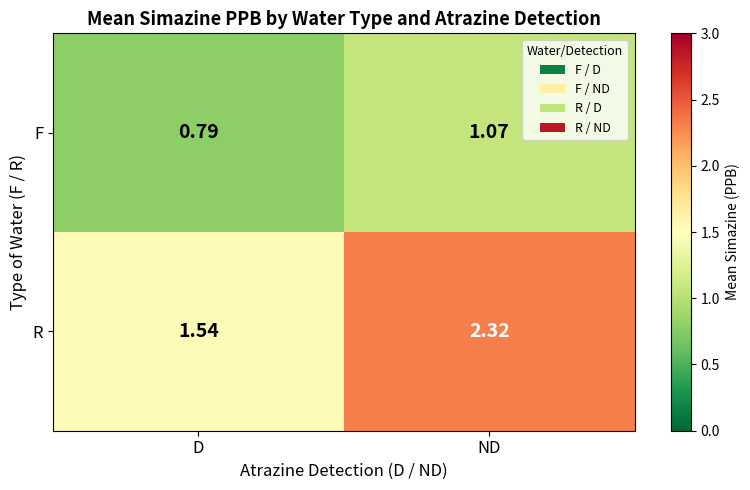

Between D and ND, which series saw the biggest shift?

R